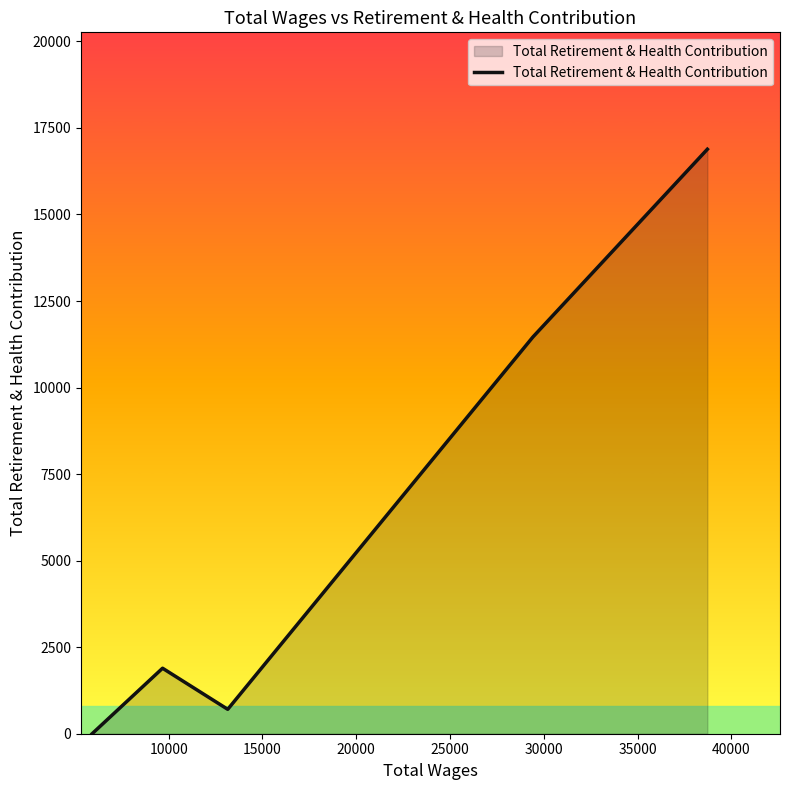

How many interior local valleys (lower than both neighbors) does the data have?

1